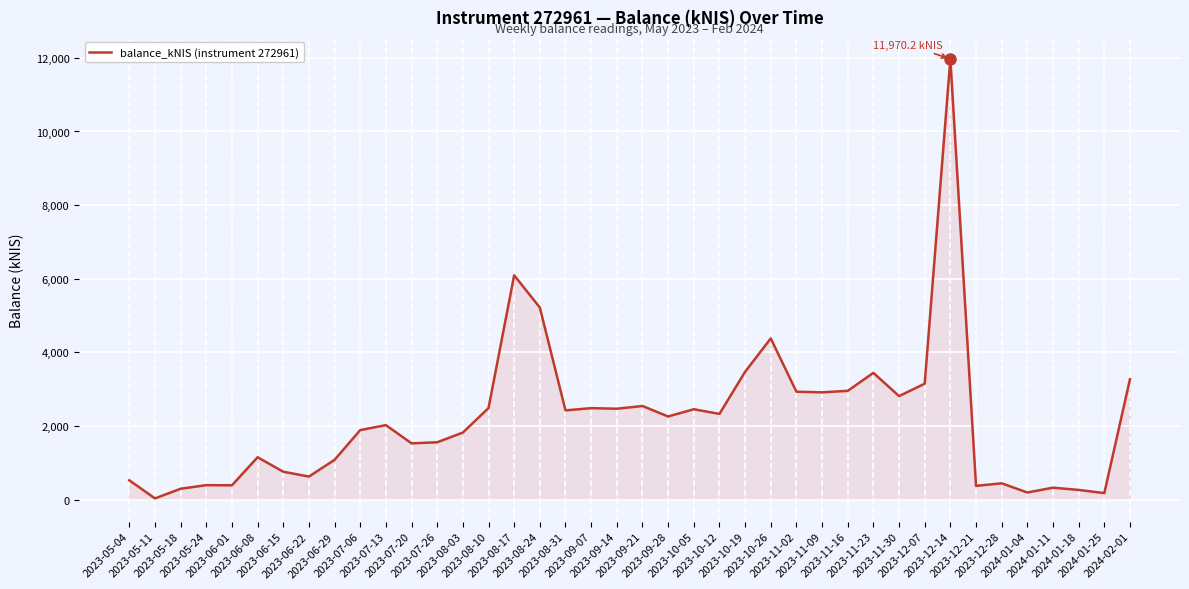

Where is the data nearest to the value 6001?

2023-08-17